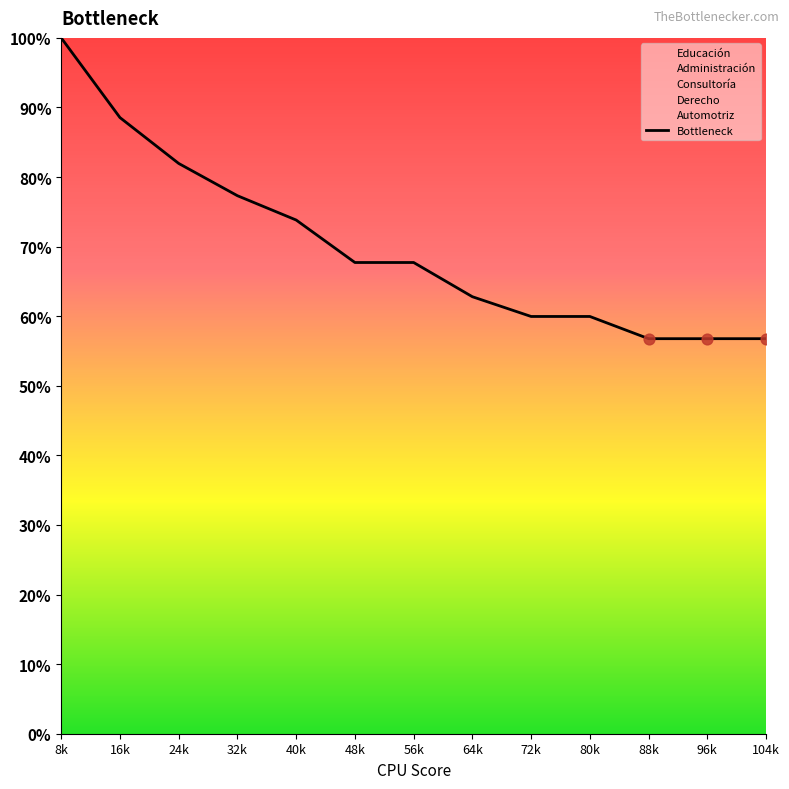

What is the ratio of the value at 104k to the value at 32k?

0.7